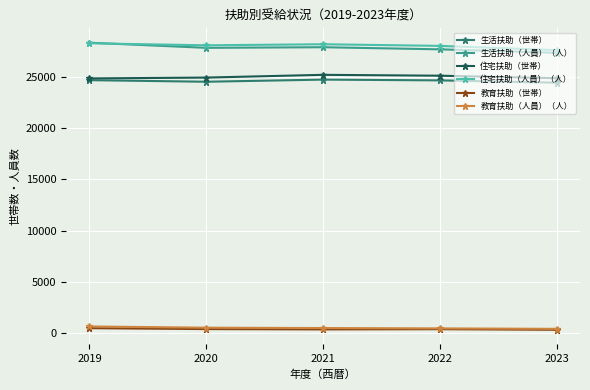

How many data points in 住宅扶助（人員）（人） are less than 28069?

2